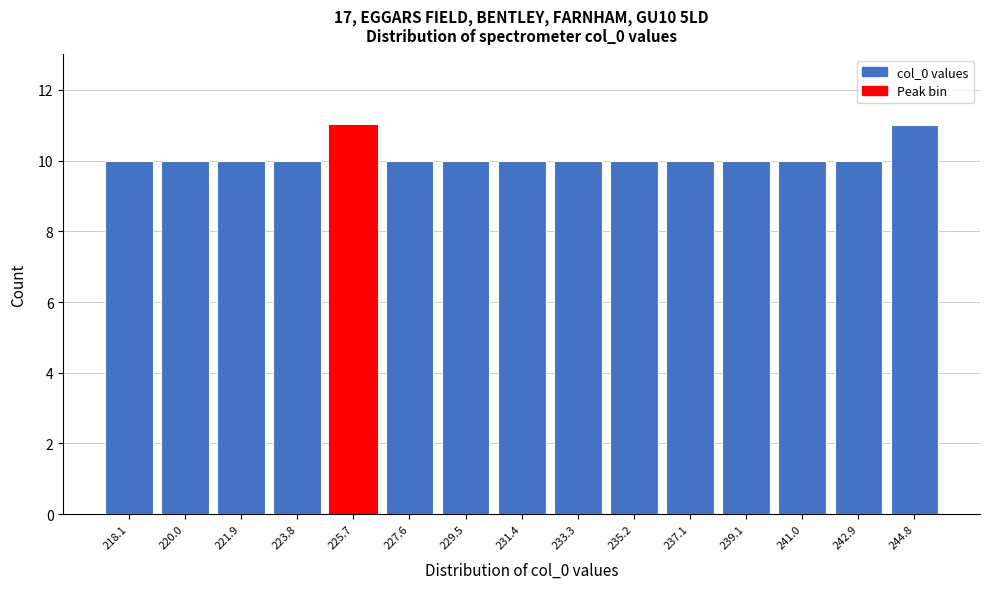

Reading left to right, extract all data points from this chart.

218.1=10	220.0=10	221.9=10	223.8=10	225.7=11	227.6=10	229.5=10	231.4=10	233.3=10	235.2=10	237.1=10	239.1=10	241.0=10	242.9=10	244.8=11